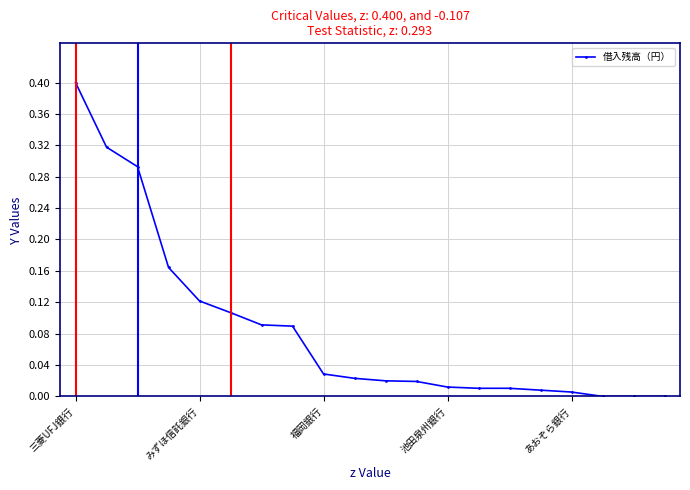

What is the sum of all values?

1.7